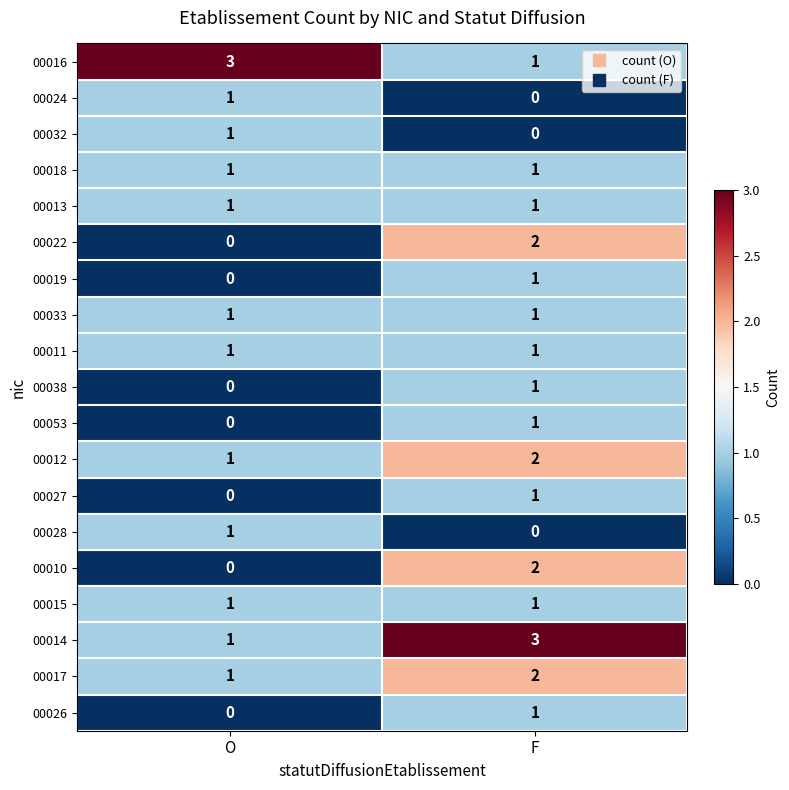

What is the total value across all series at F?

22